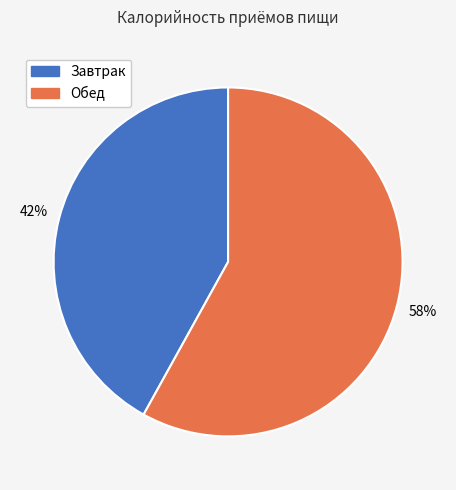

To the nearest percent, what is the average slice percentage?

50%